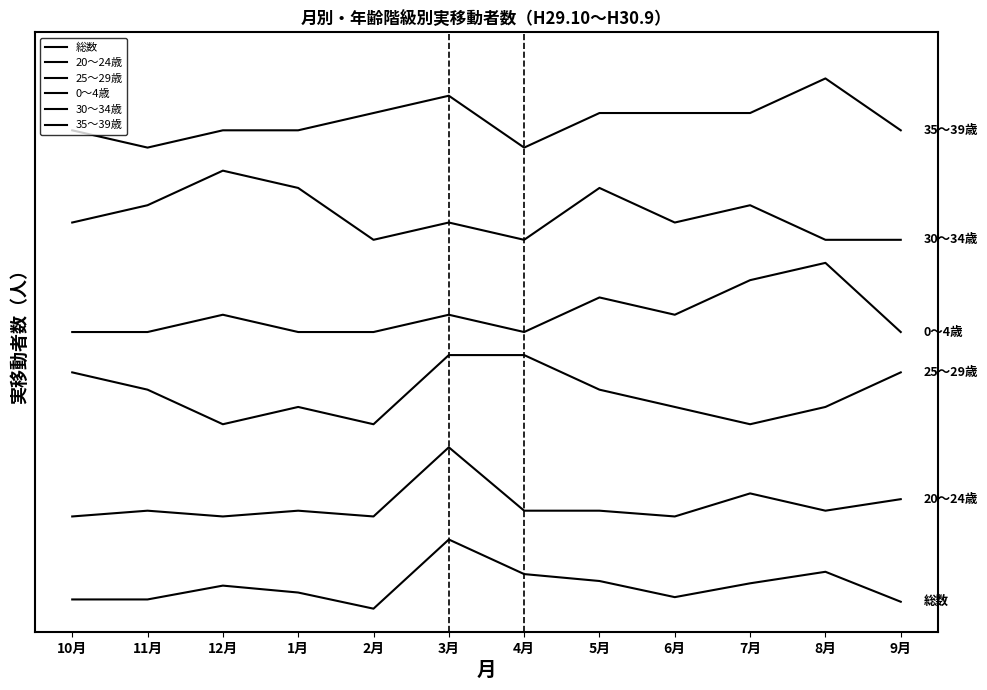

At which label is 20～24歳 closest to 10?

7月